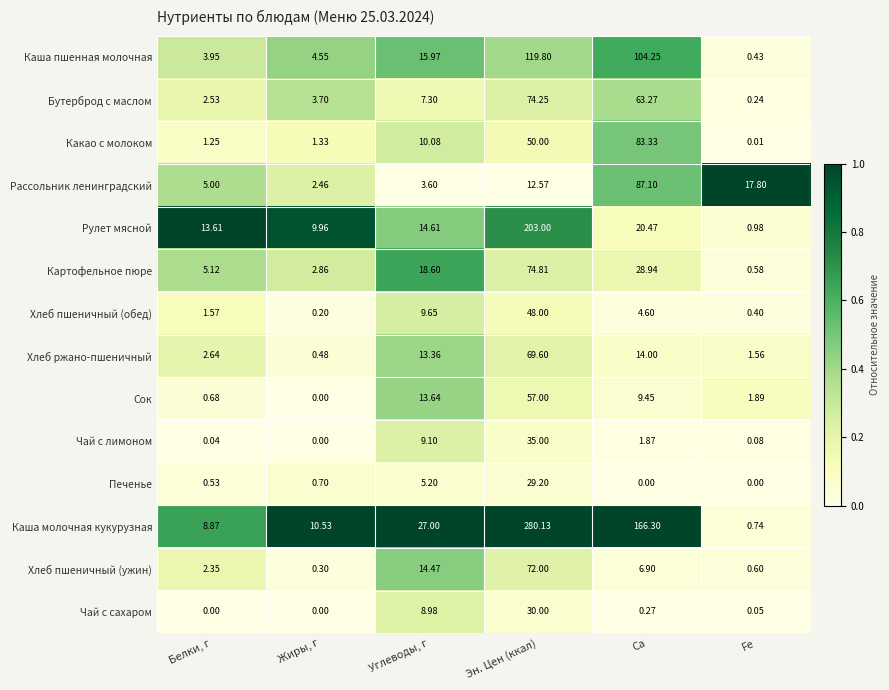

At which label does Какао с молоком reach its minimum?

Fe